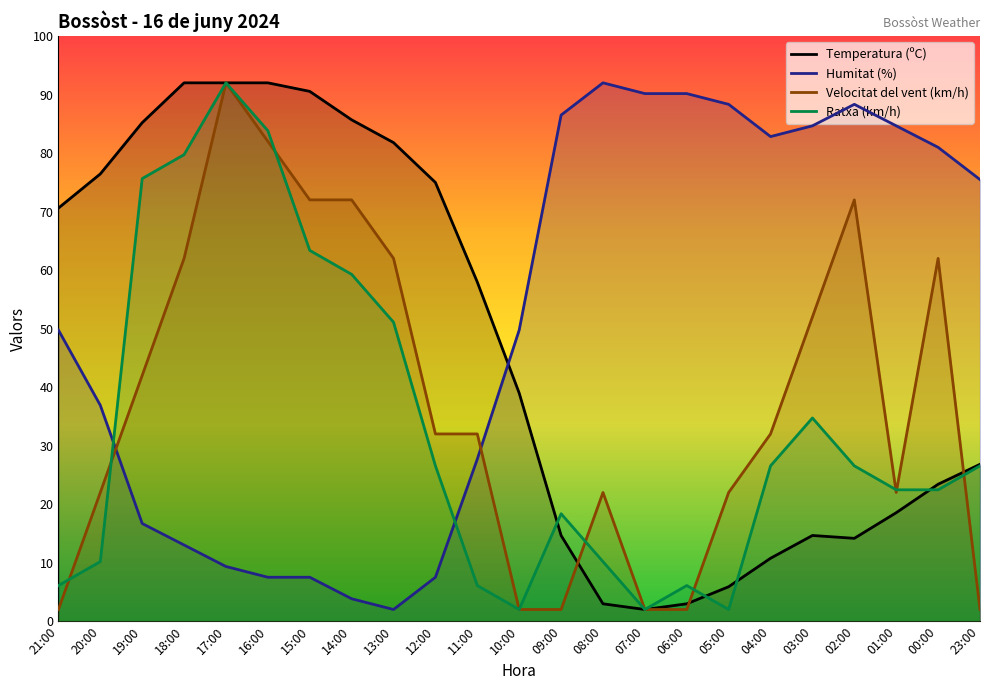

What value does the Temperatura (ºC) series have at 12:00?

75.0